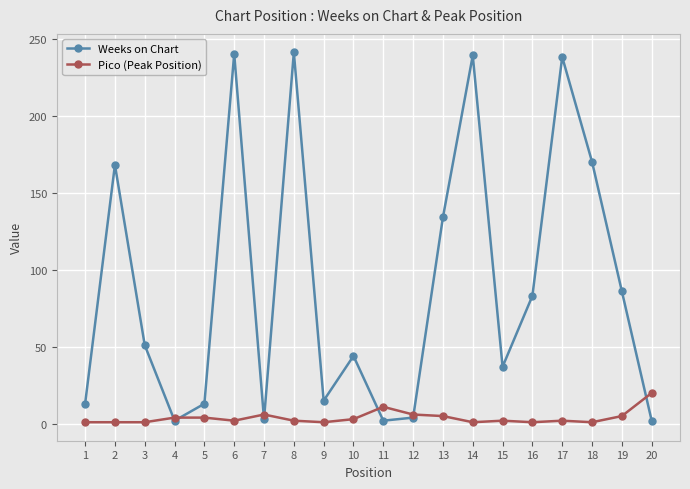

Where is Weeks on Chart nearest to the value 121?

13